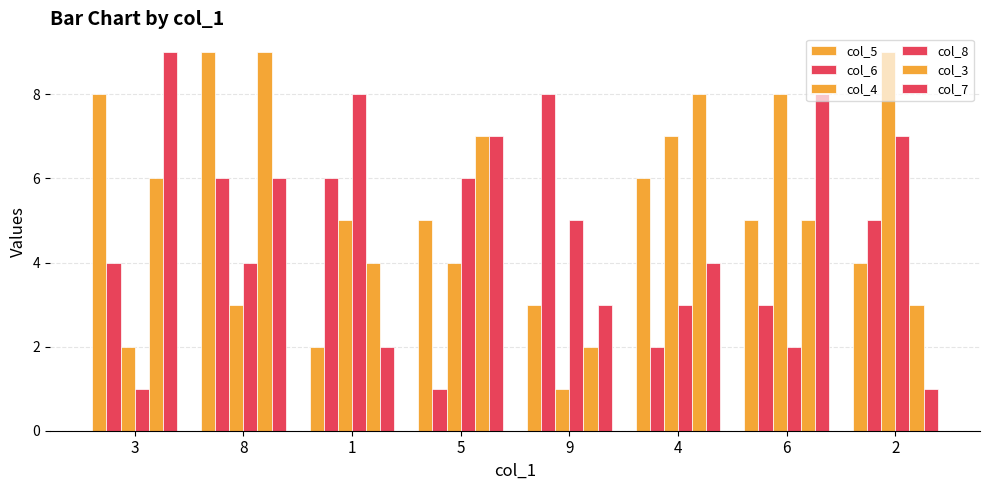

What position from the right is 3?

8